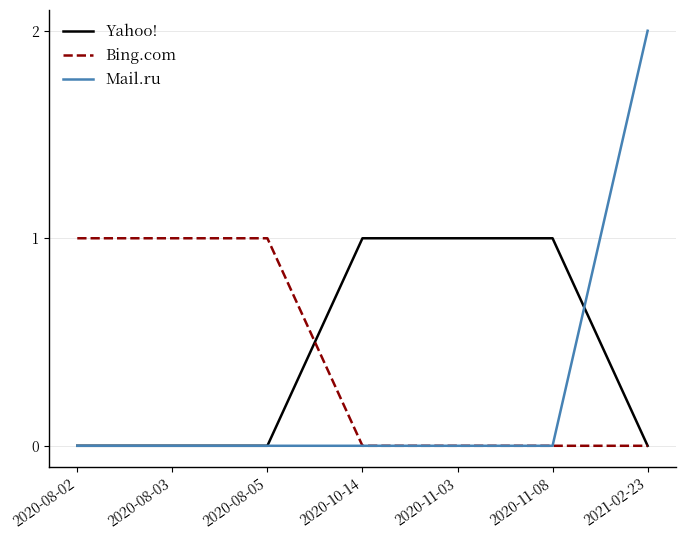

At which category is the sum across all series the highest?

2021-02-23